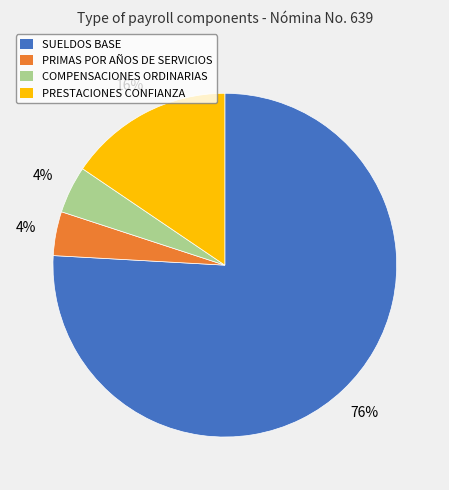

To the nearest percent, what is the difference between the largest and smallest slice percentages?

72%